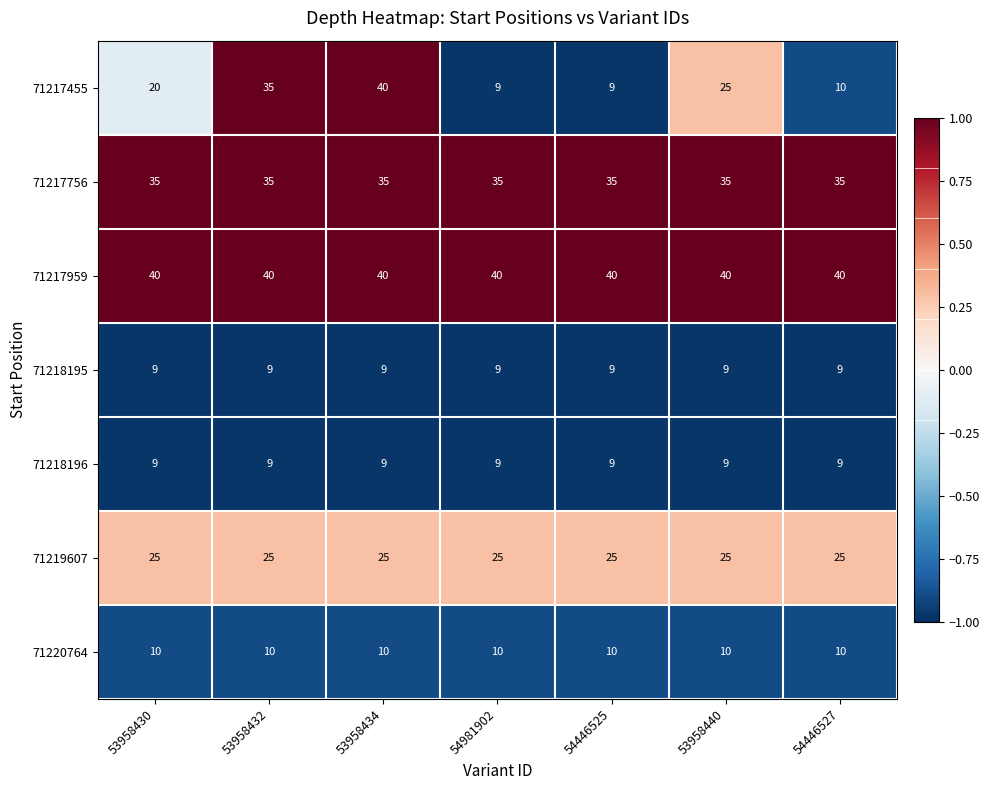

What is the lowest value of the 71217756 series?

35